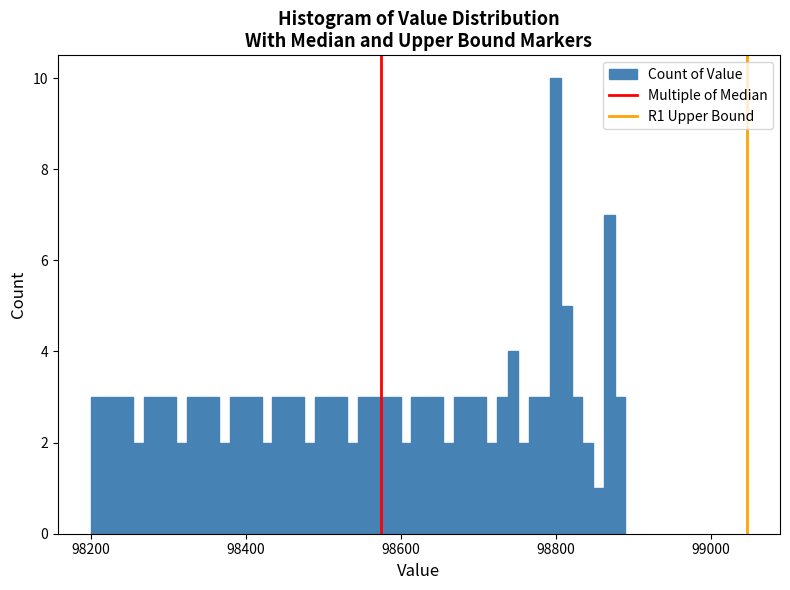

Around what value on the x-axis is the tallest bar? Give the approximate position of its centre, as read against the axis.

98800